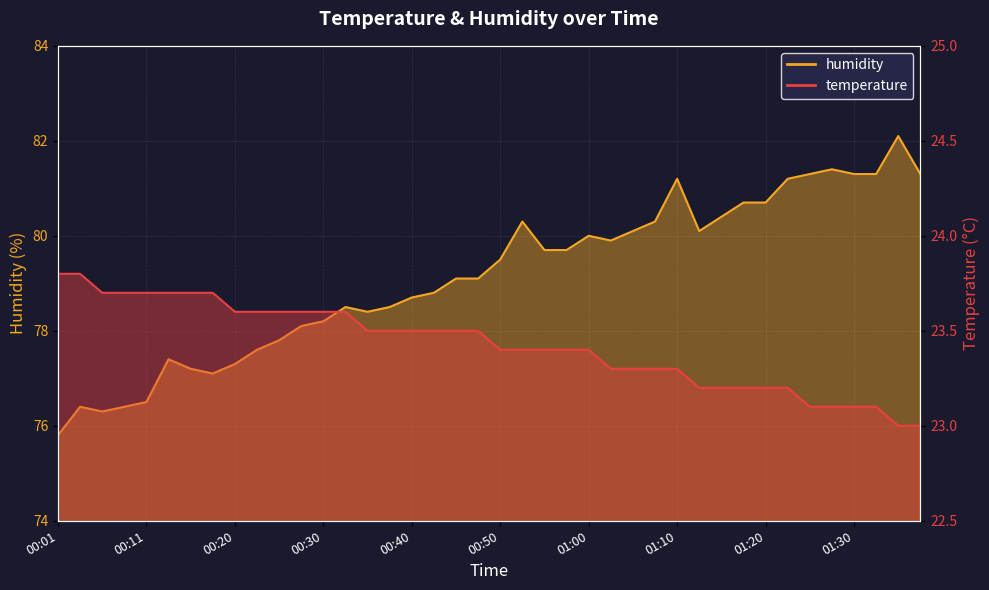

Which series has the largest total across all categories?

humidity